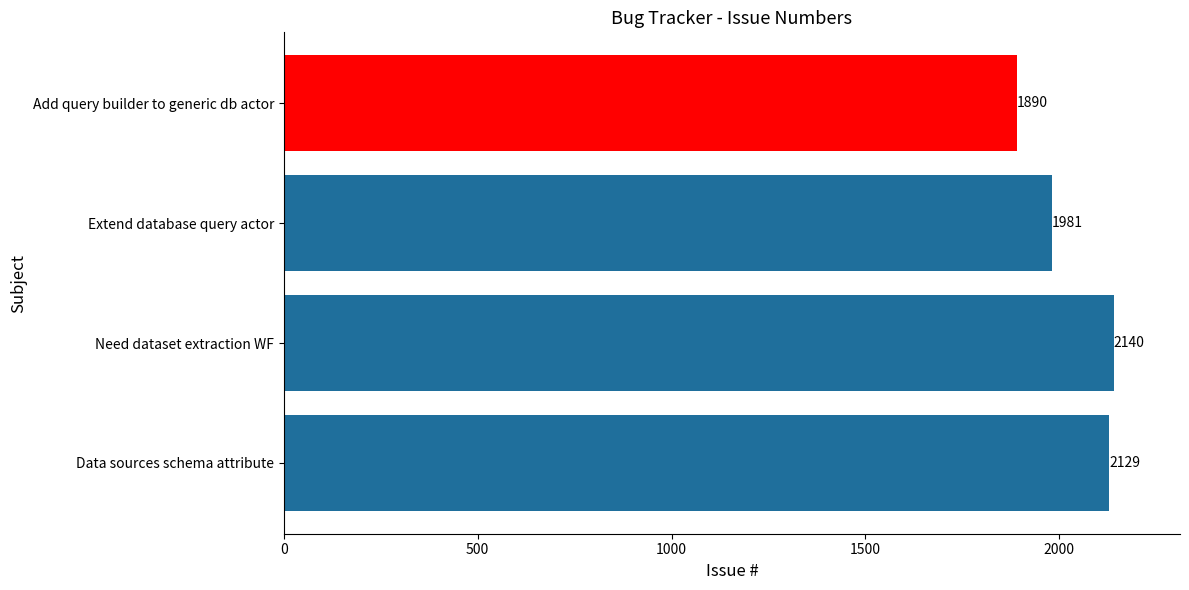

How many values are below 2129?

2